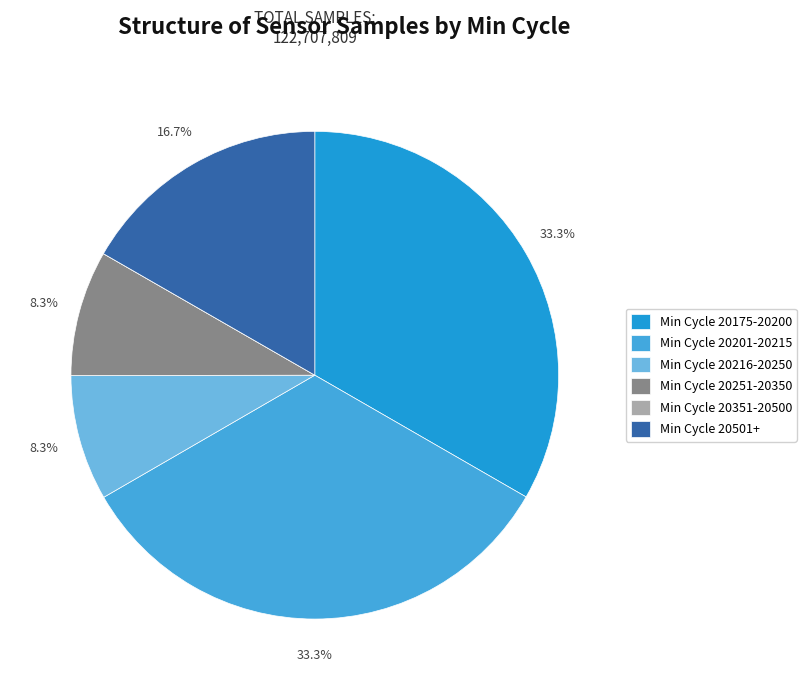

Is Min Cycle 20175-20200 the majority of the pie?

No